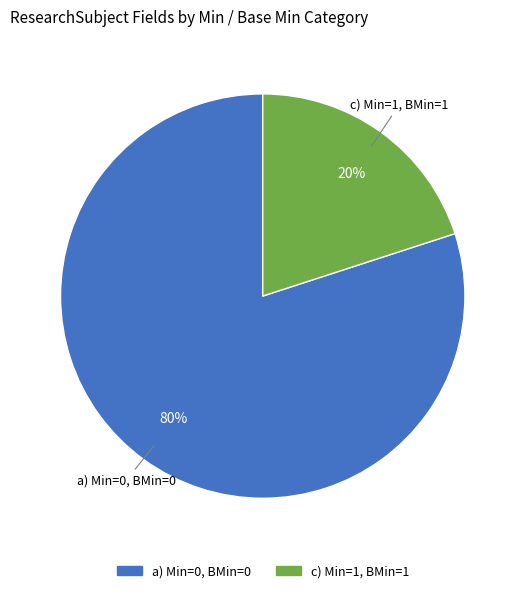

Is there a majority slice in this chart?

Yes